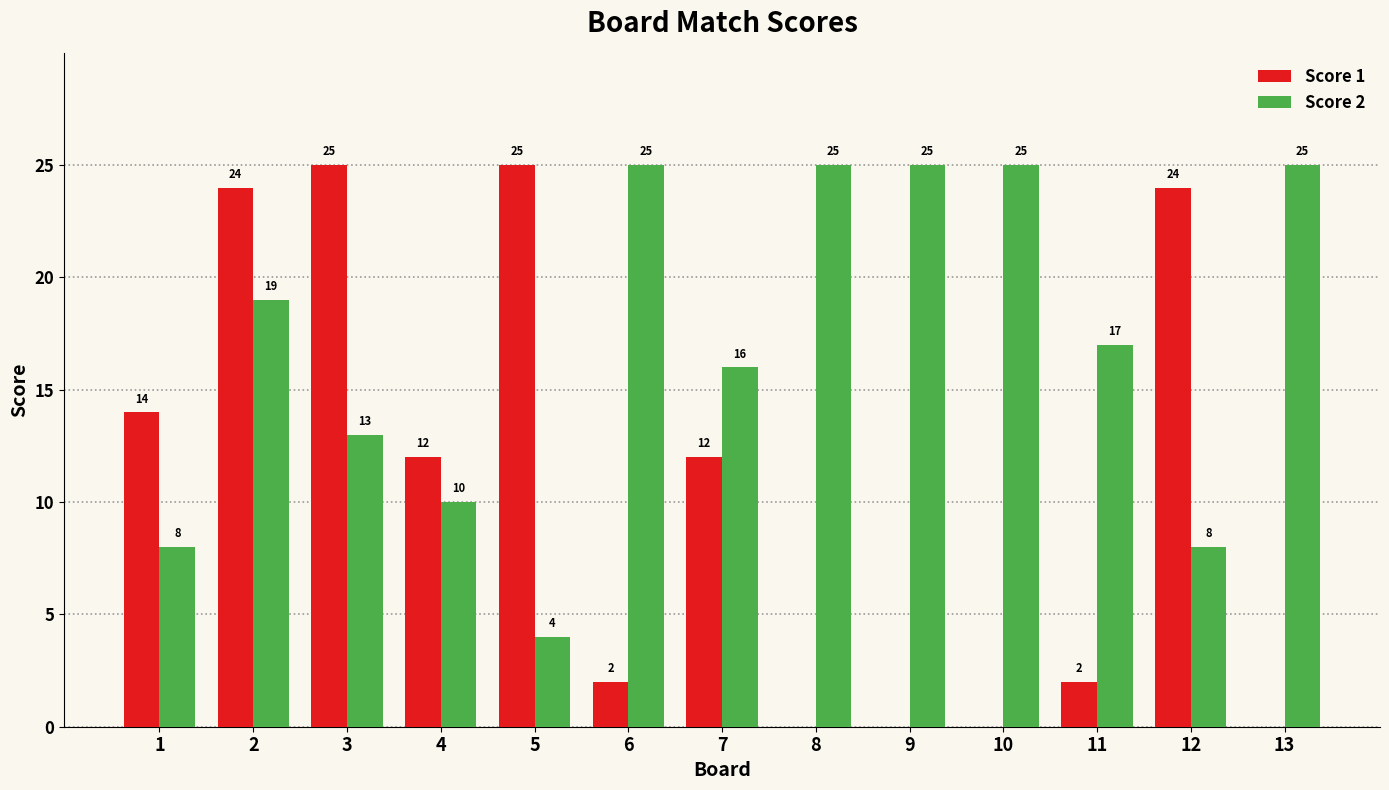

Between 6 and 8, which series saw the biggest shift?

Score 1